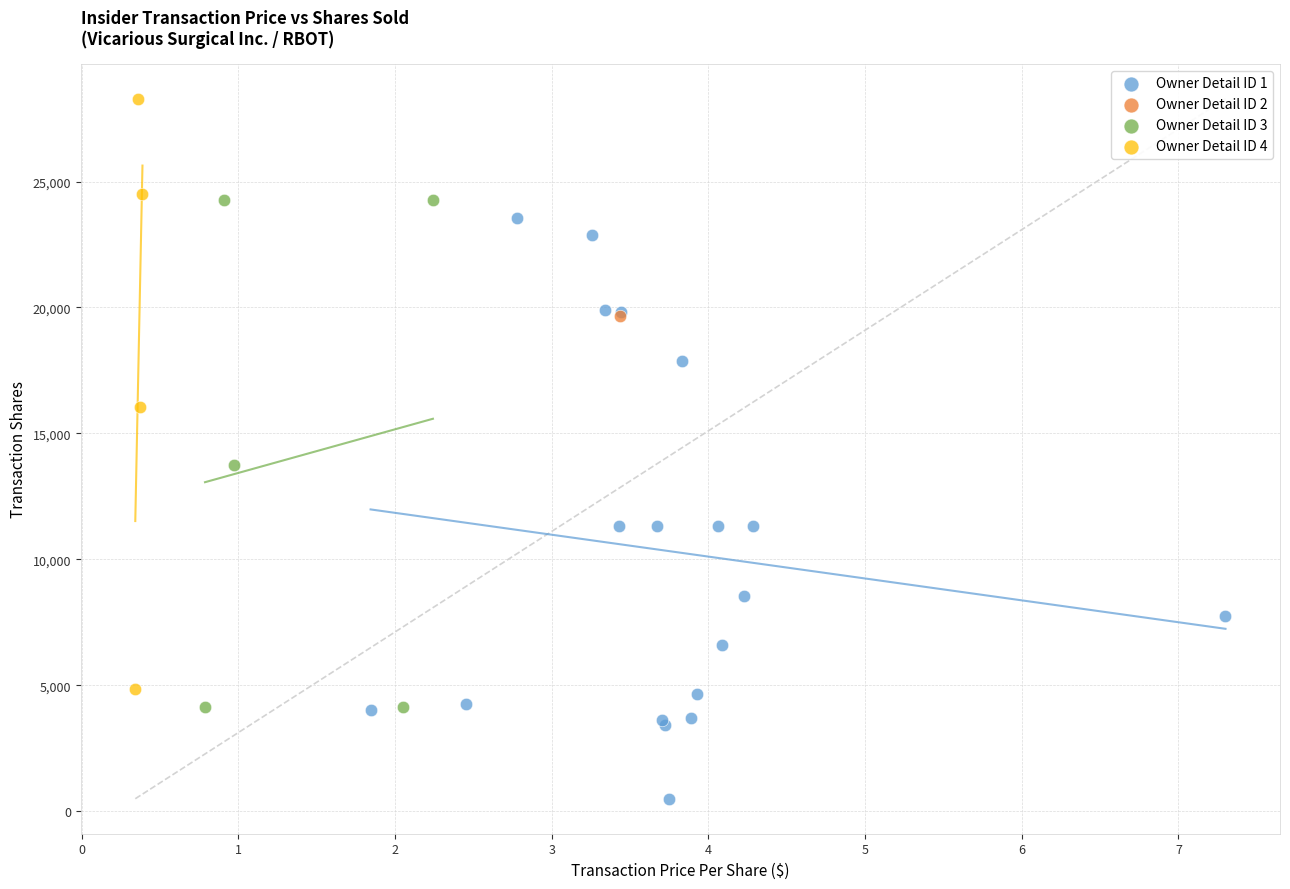

Which series contains the highest Y value?

Owner Detail ID 4